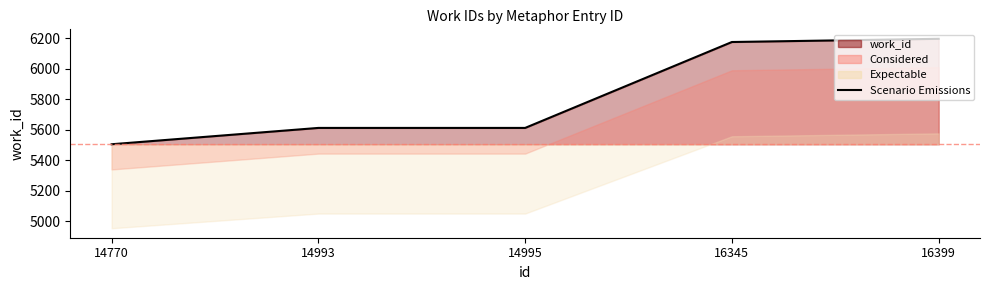

List the labels in order of value, smallest first.

14770, 14993, 14995, 16345, 16399